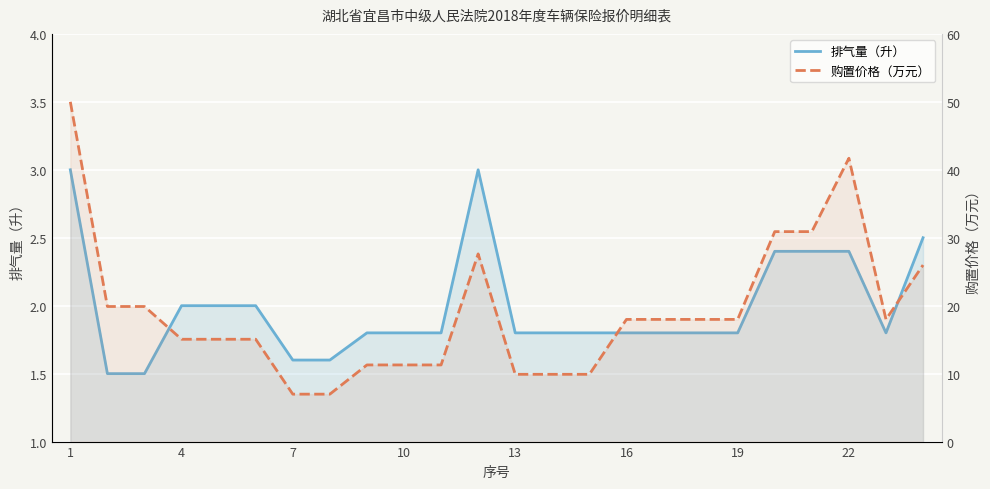

At which label does 排气量（升） reach its peak?

1